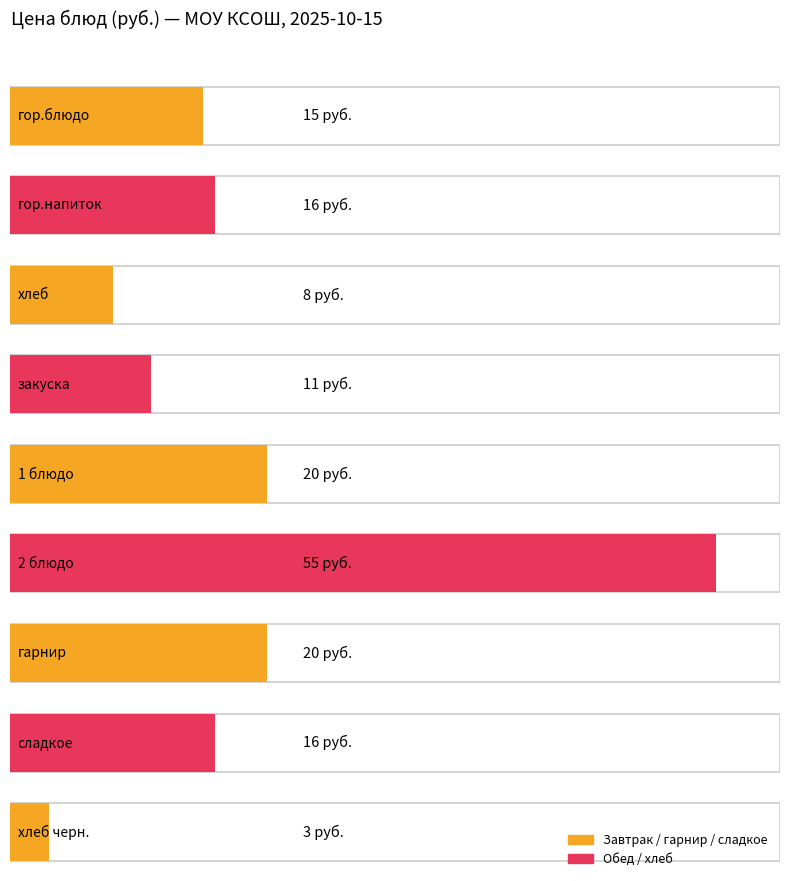

What position from the left is 1 блюдо?

5